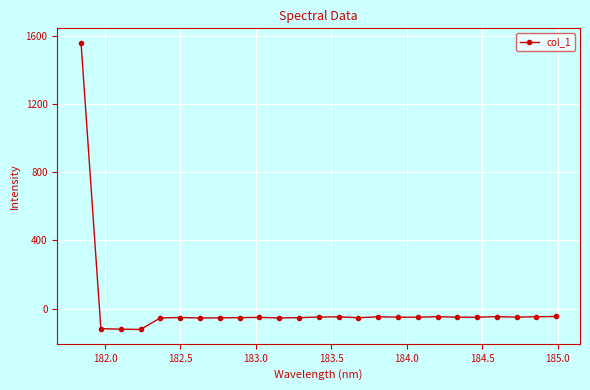

What is the value of the 21st point from the left?

-51.1